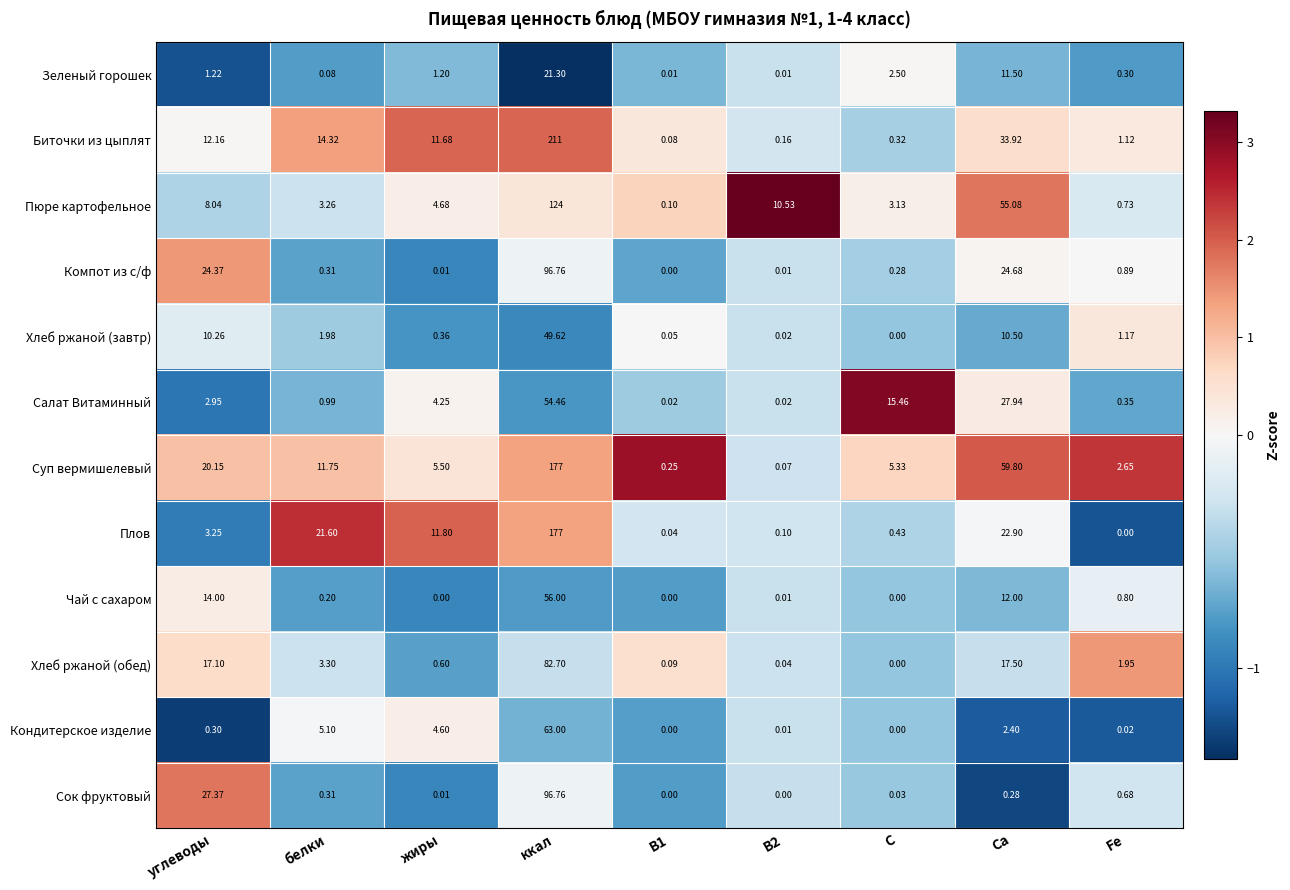

Which category has the highest value across all series?

ккал